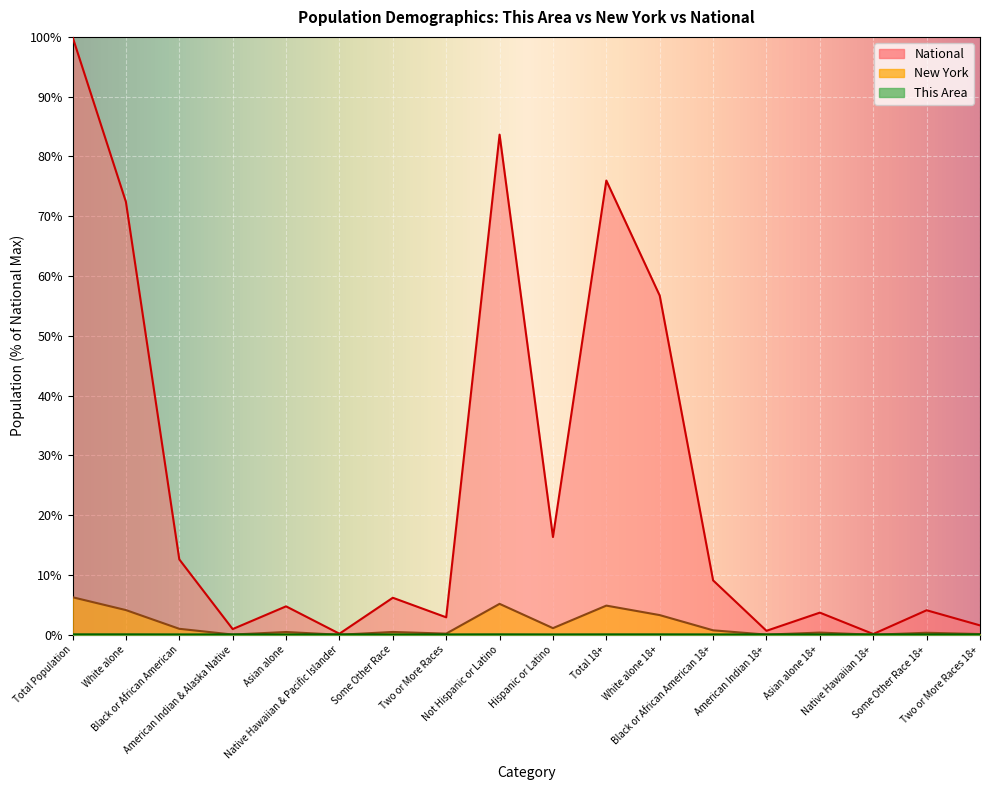

What is the maximum value for New York?

6.3